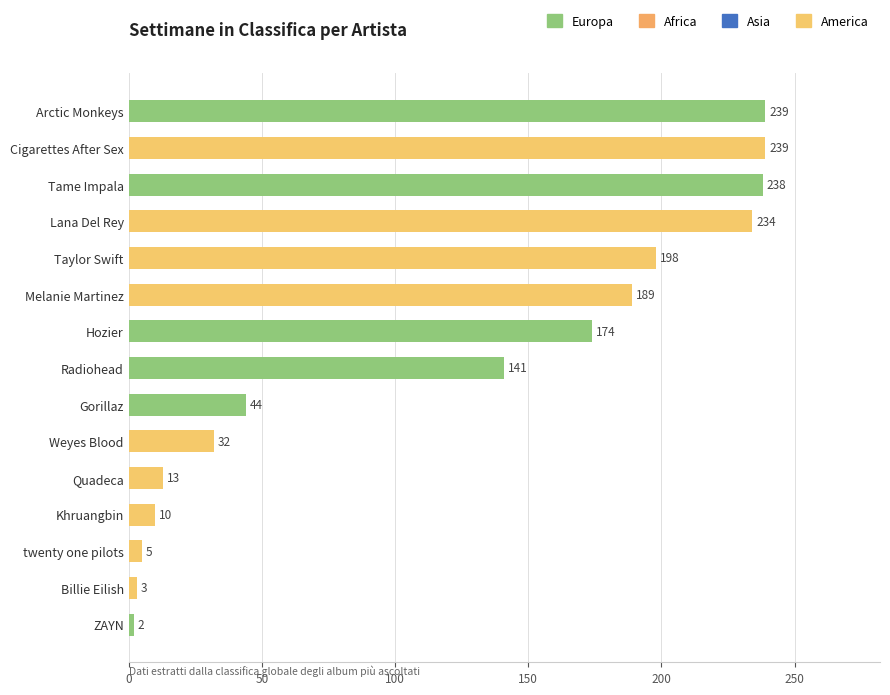

What is the change in value from Weyes Blood to ZAYN?

-30